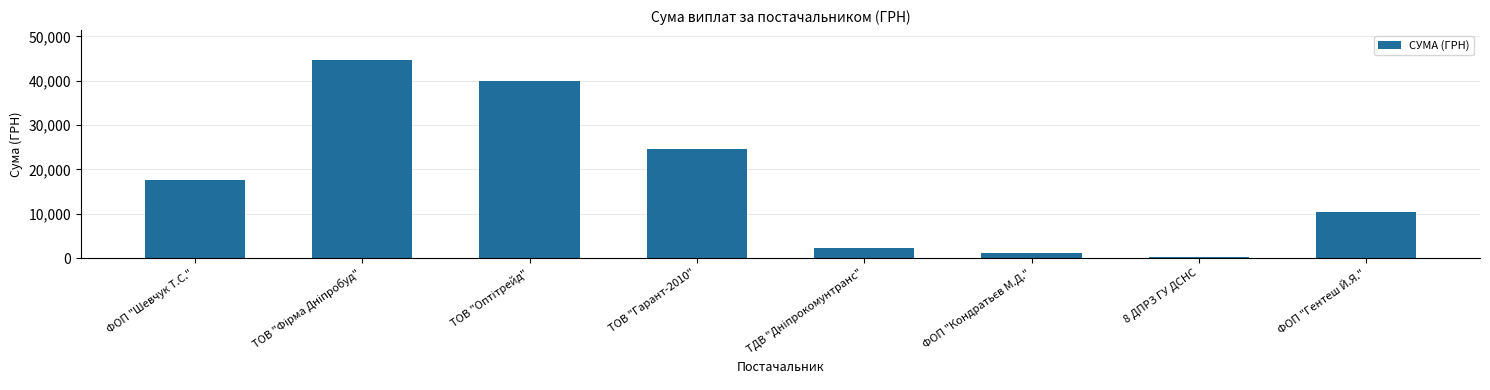

What is the greatest value displayed?

44730.5